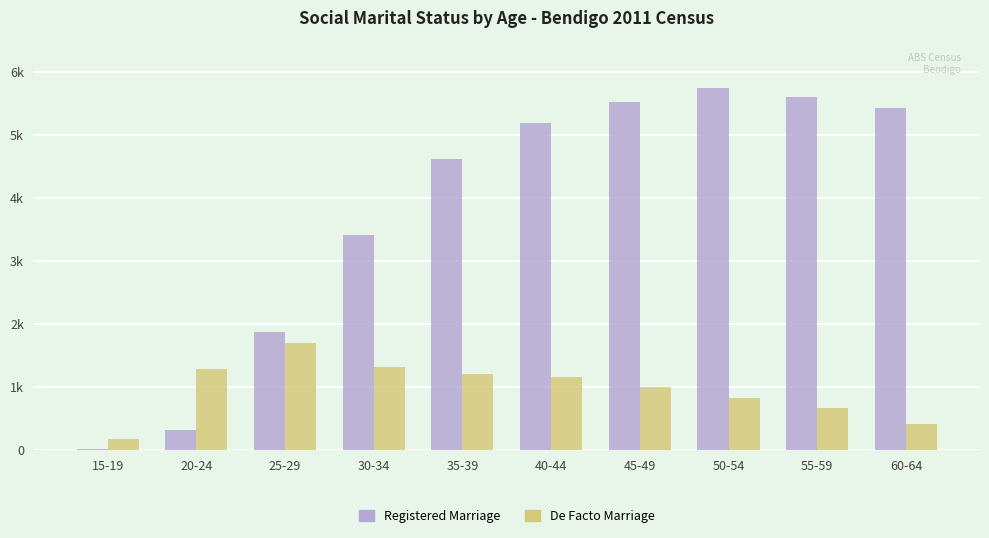

What are all the series names shown in the legend?

Registered Marriage, De Facto Marriage